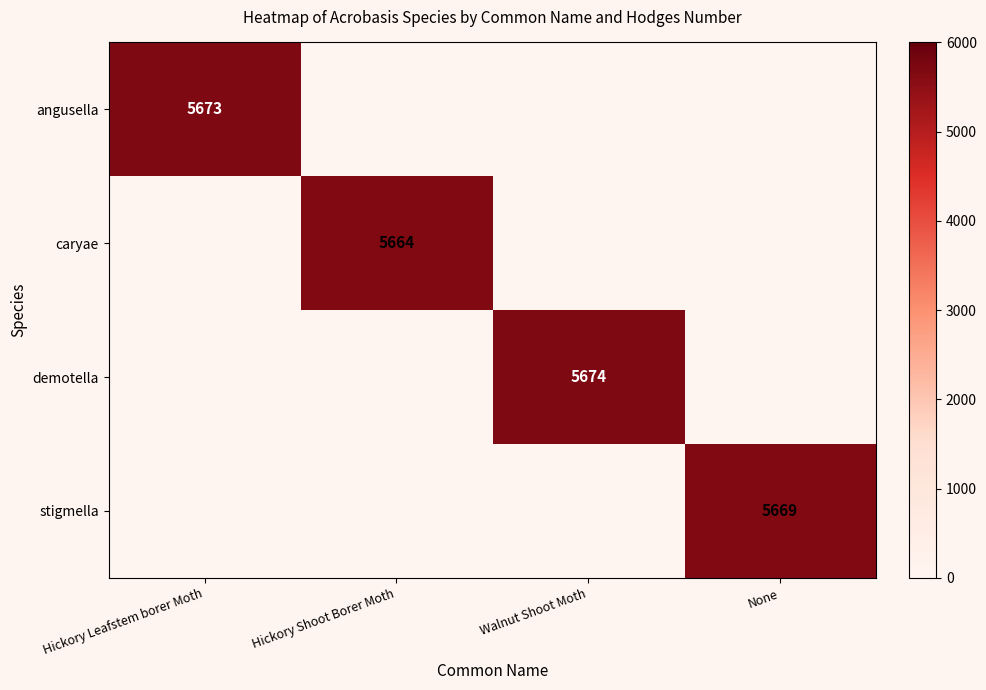

Is it true that demotella equals 5674 at Walnut Shoot Moth?

True